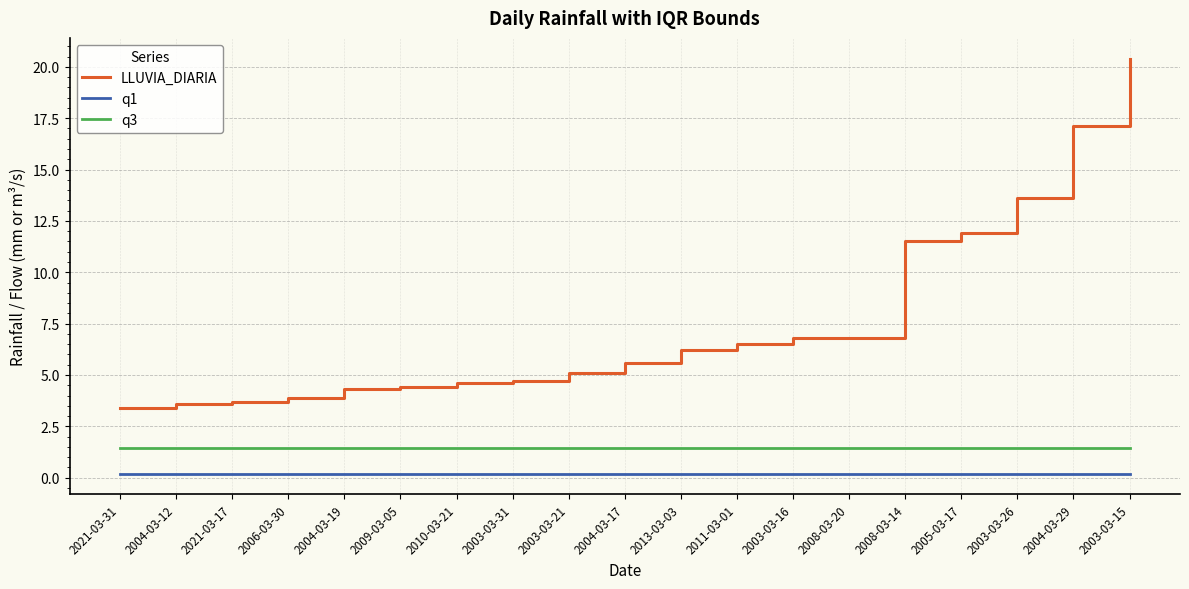

Rank the series by their average value, from lowest to highest.

q1, q3, LLUVIA_DIARIA